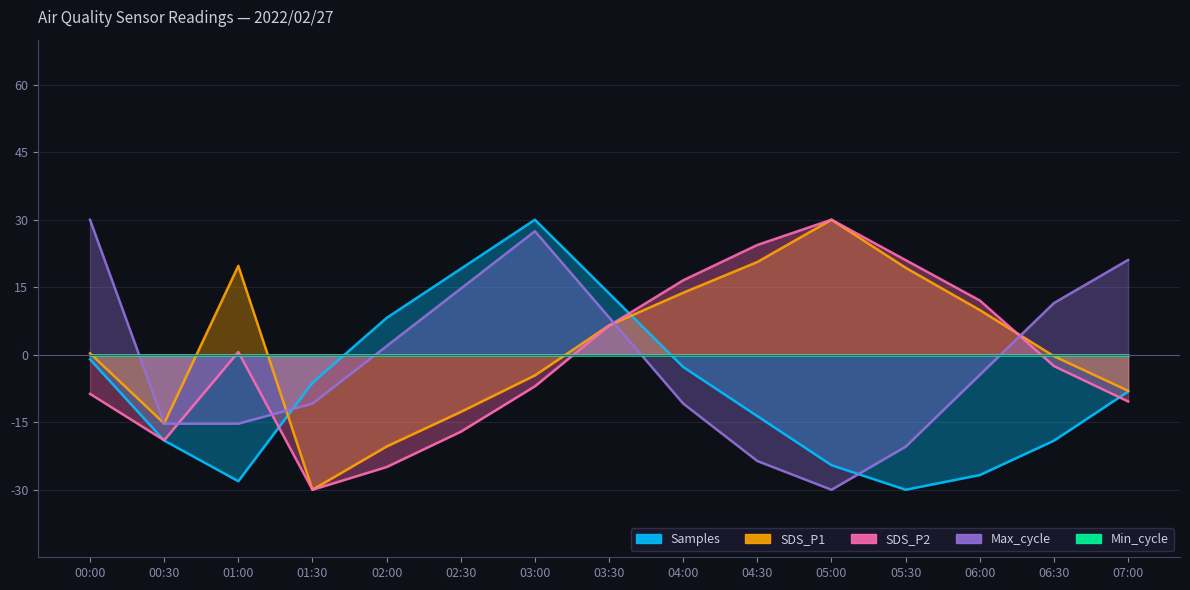

How many values in the SDS_P2 series exceed -2?

7